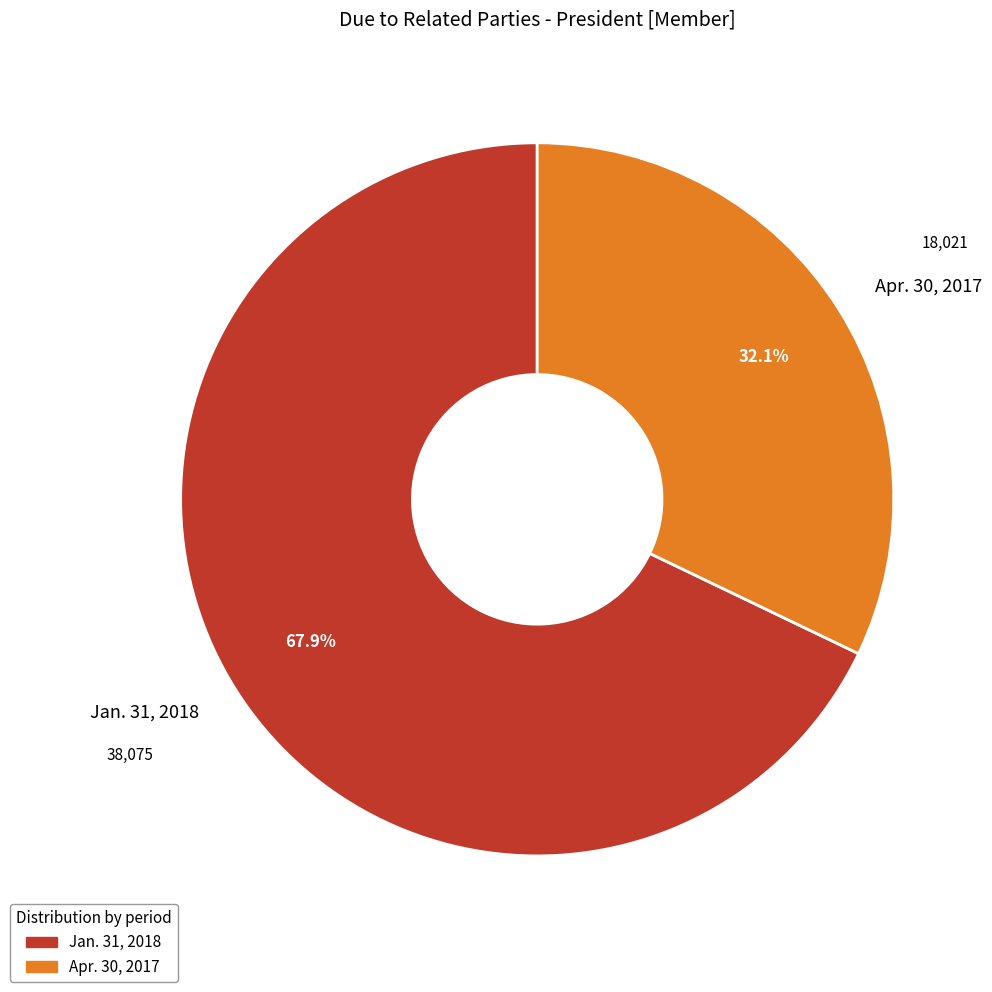

Is it true that Jan. 31, 2018 is 68% of the pie?

True